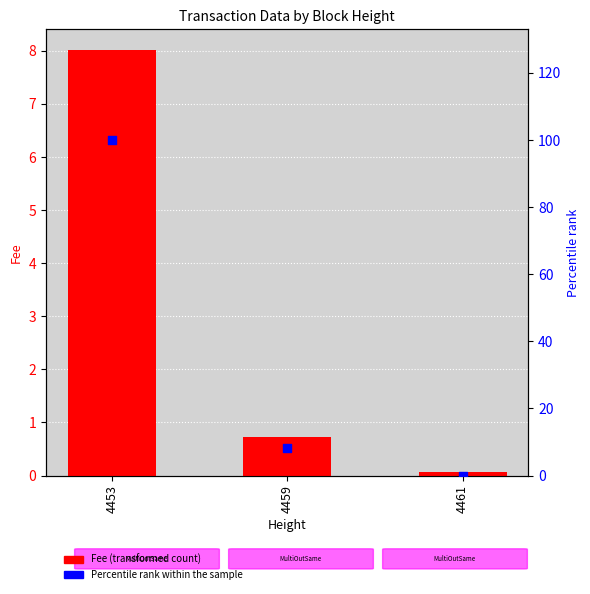

Which series reaches the maximum Y coordinate?

Percentile rank within the sample